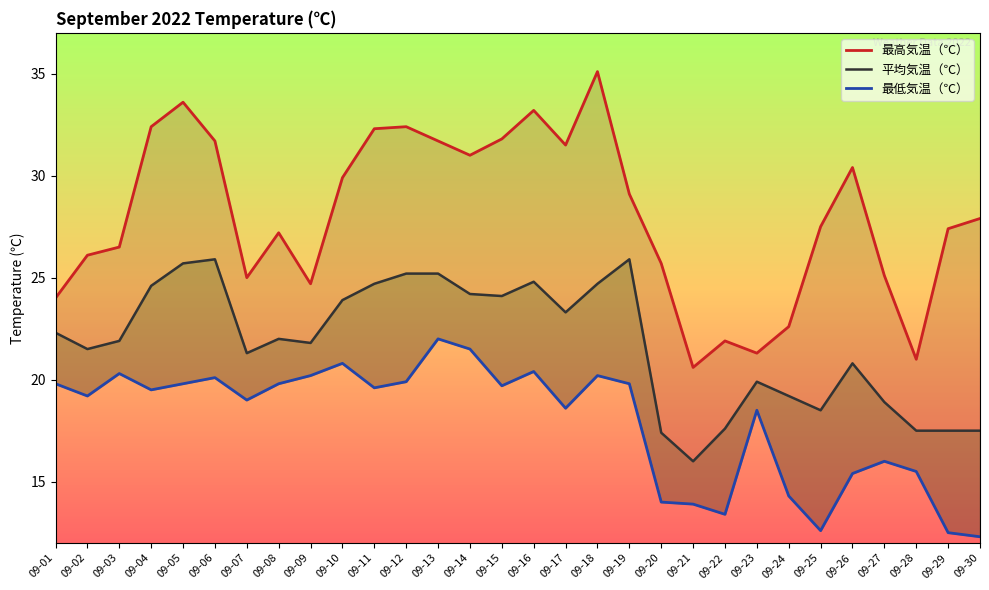

How many series are shown in this chart?

3